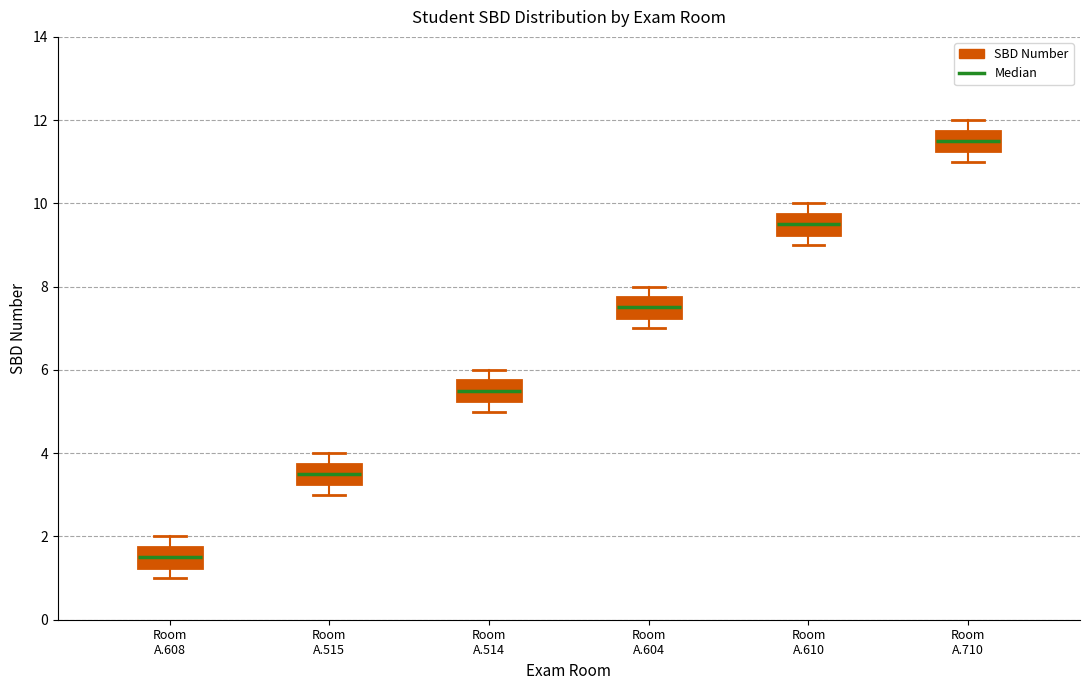

Reading left to right, transcribe this box plot: for each box, give where its median line is, the range the box spans, and where its two whiskers end, as read against the y-axis. The values are not printed on the chart, so give them approximately, as read against the axis.

Room A.608: median 1.6, box 1.2 to 1.8, whiskers 1.0 to 2.0
Room A.515: median 3.6, box 3.2 to 3.8, whiskers 3.0 to 4.0
Room A.514: median 5.6, box 5.2 to 5.8, whiskers 5.0 to 6.0
Room A.604: median 7.6, box 7.2 to 7.8, whiskers 7.0 to 8.0
Room A.610: median 9.6, box 9.2 to 9.8, whiskers 9.0 to 10.0
Room A.710: median 11.6, box 11.2 to 11.8, whiskers 11.0 to 12.0